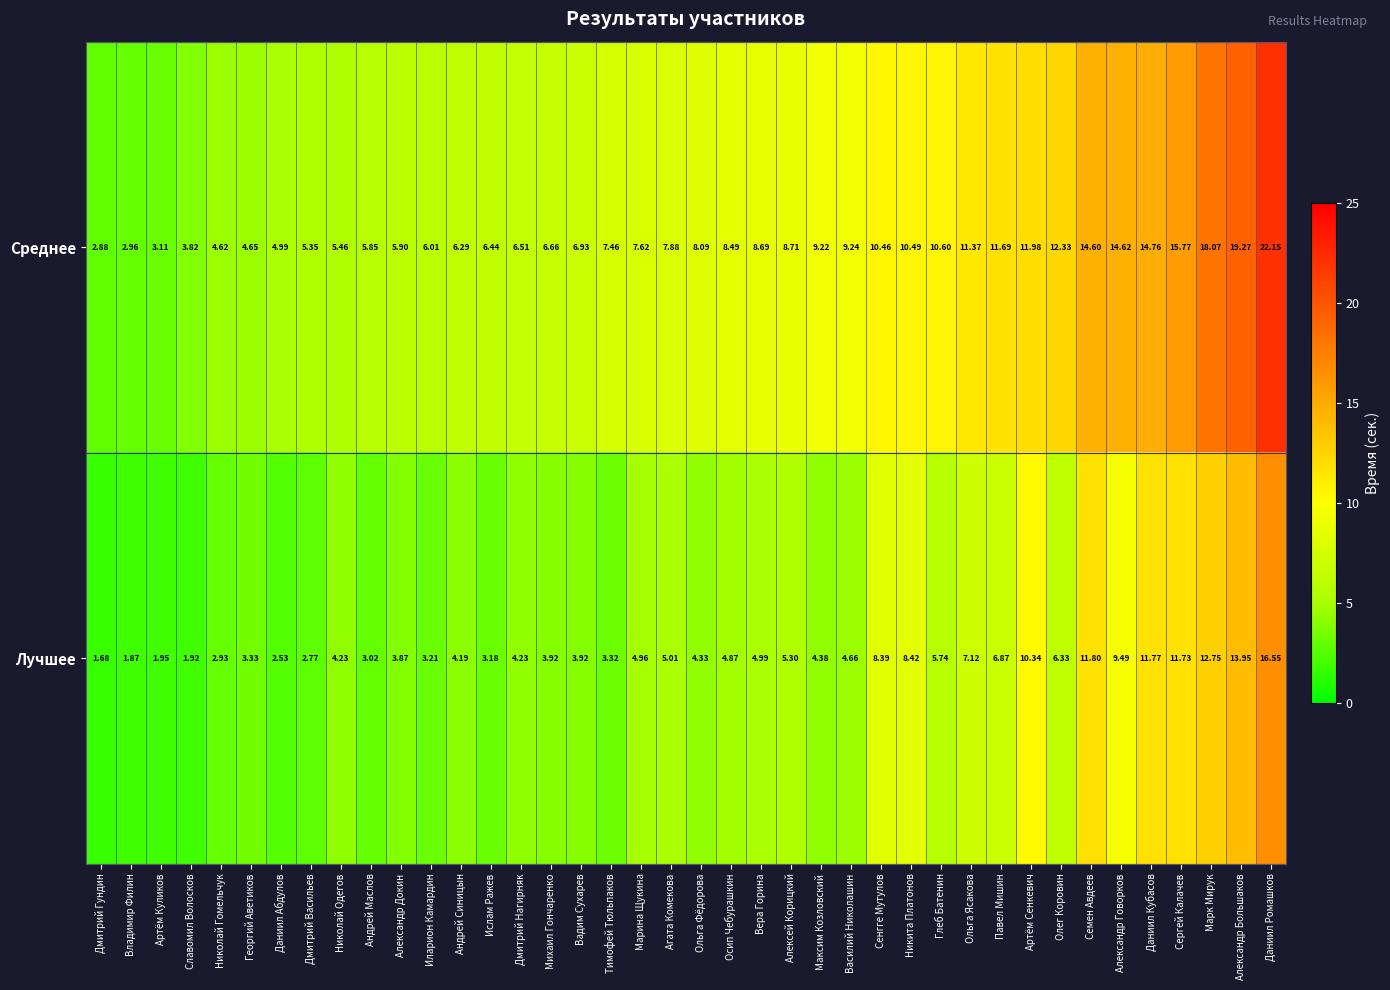

List the series in order of their overall mean, lowest first.

Лучшее, Среднее